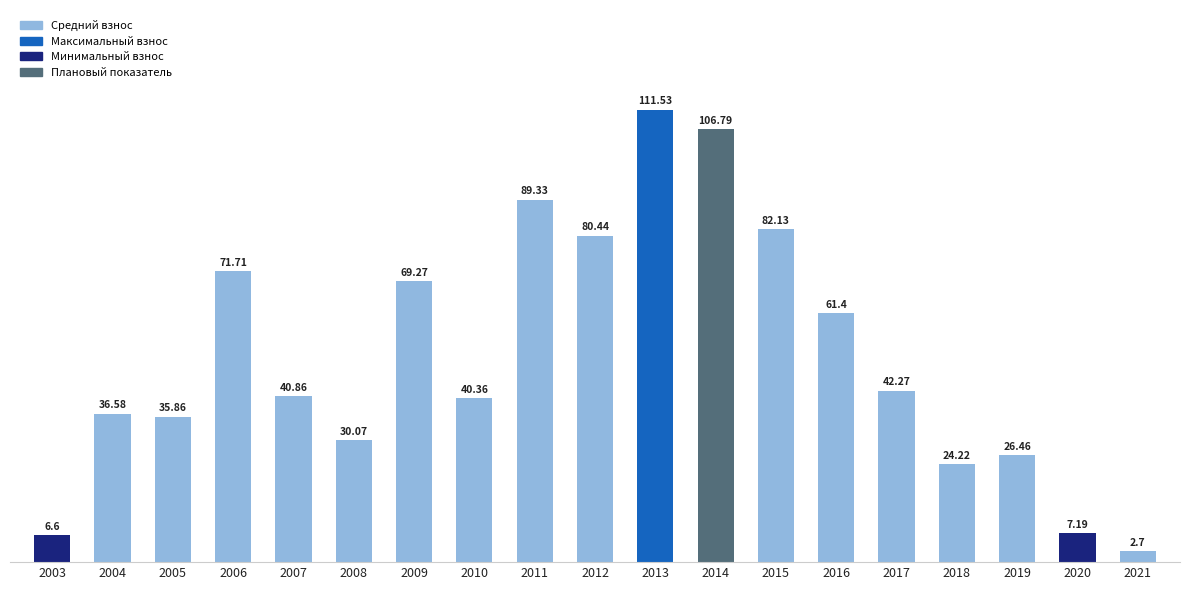

Rank the categories by value from highest to lowest.

2013, 2014, 2011, 2015, 2012, 2006, 2009, 2016, 2017, 2007, 2010, 2004, 2005, 2008, 2019, 2018, 2020, 2003, 2021